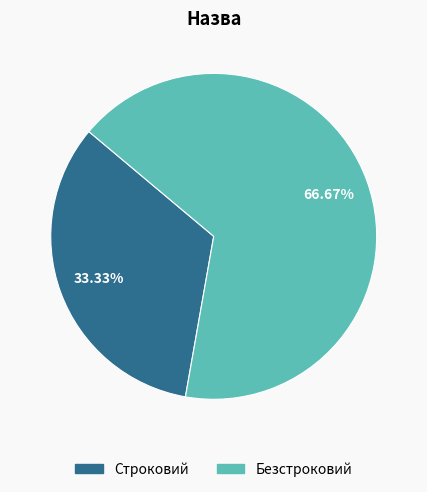

To the nearest percent, what percentage of the pie is Строковий?

33%